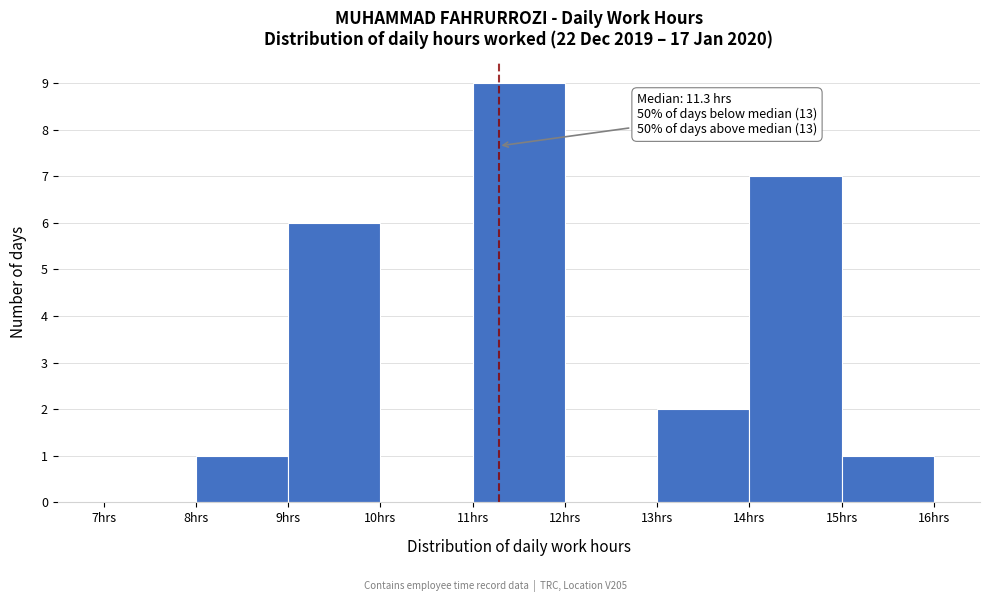

Which range on the x-axis has the tallest bar?

11 to 12